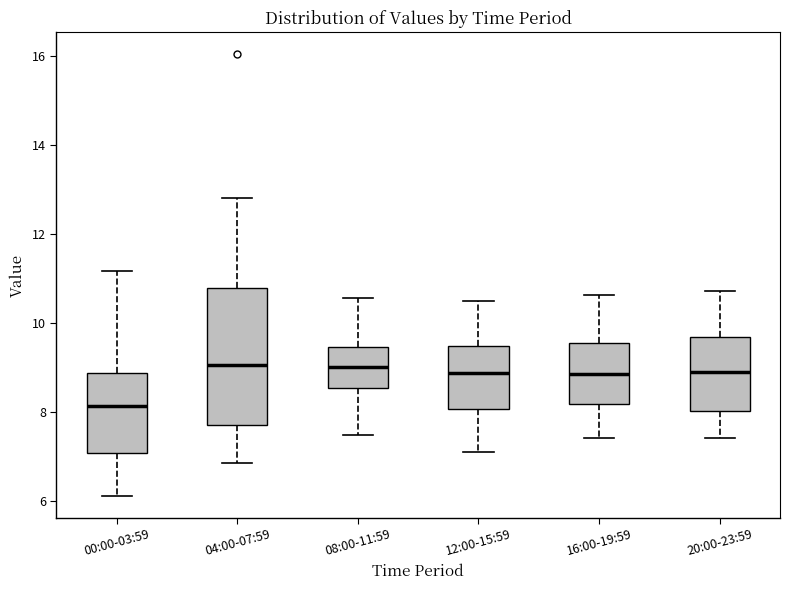

Reading left to right, transcribe this box plot: for each box, give where its median line is, the range the box spans, and where its two whiskers end, as read against the y-axis. The values are not printed on the chart, so give them approximately, as read against the axis.

00:00-03:59: median 8.2, box 7.0 to 8.8, whiskers 6.2 to 11.2
04:00-07:59: median 9.0, box 7.8 to 10.8, whiskers 6.8 to 12.8
08:00-11:59: median 9.0, box 8.6 to 9.4, whiskers 7.6 to 10.6
12:00-15:59: median 8.8, box 8.0 to 9.4, whiskers 7.2 to 10.6
16:00-19:59: median 8.8, box 8.2 to 9.6, whiskers 7.4 to 10.6
20:00-23:59: median 9.0, box 8.0 to 9.6, whiskers 7.4 to 10.8